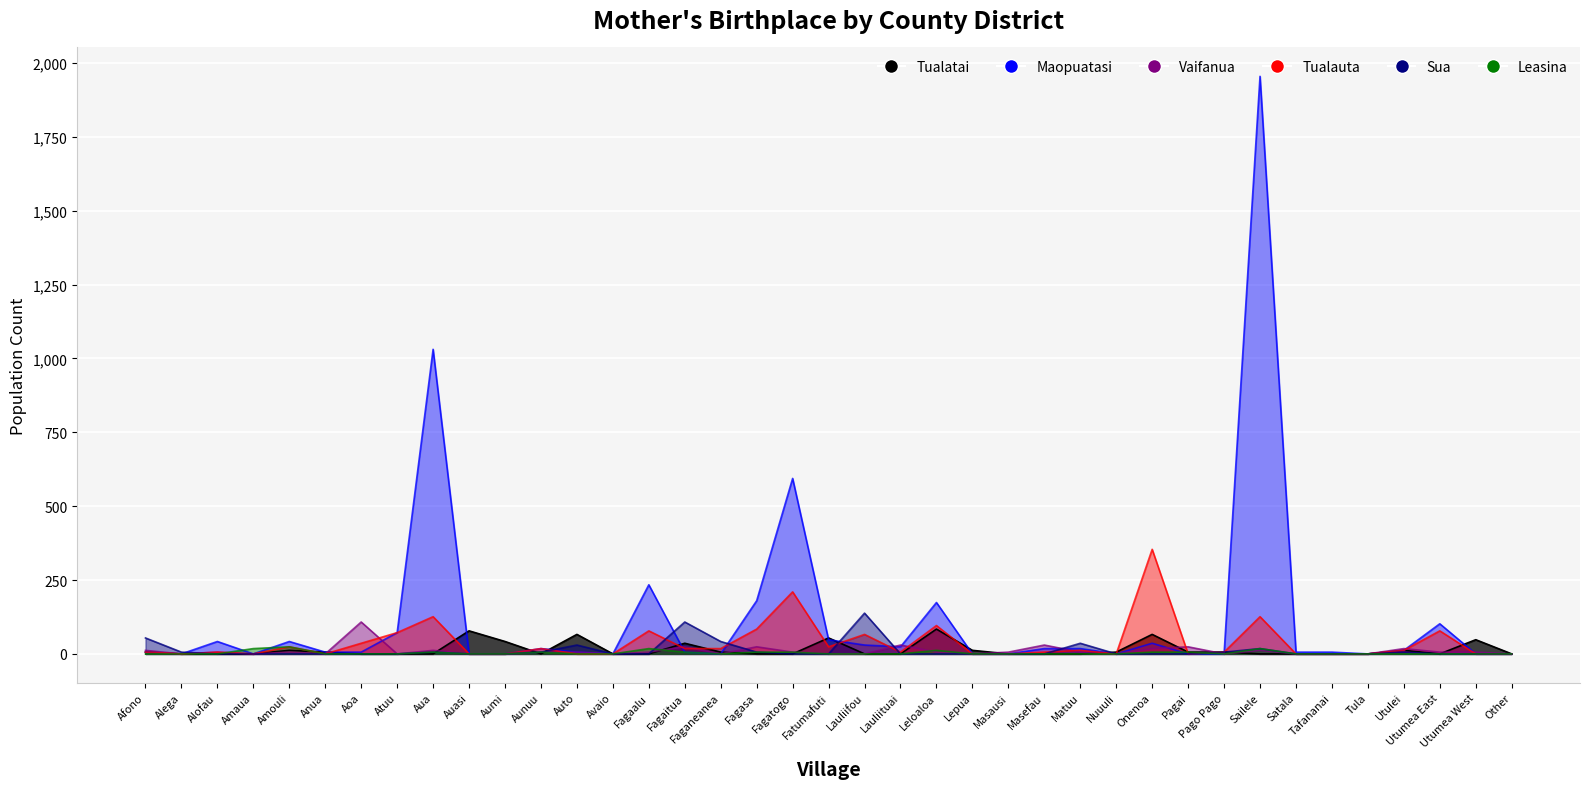

Reading right to left, what are all the values shown in this chart?

Tualatai: 0	48	0	12	0	0	0	0	6	6	66	6	0	0	0	12	84	0	0	54	0	0	6	36	0	0	66	0	42	78	0	0	0	6	12	0	0	0	6
Maopuatasi: 0	0	102	12	0	6	6	1955	0	0	36	0	18	18	0	0	174	24	30	48	594	180	0	6	234	0	6	18	0	0	1031	72	6	6	42	0	42	0	6
Vaifanua: 0	6	6	18	0	0	0	12	0	24	18	0	6	30	6	0	6	30	0	0	6	24	0	24	6	0	6	6	0	0	12	0	108	0	6	0	6	0	12
Tualauta: 0	0	78	12	0	0	0	126	6	0	354	0	12	6	0	0	96	6	66	24	210	84	18	18	78	0	0	18	0	0	126	72	36	0	24	0	6	0	6
Sua: 0	0	0	6	0	0	0	18	6	0	0	0	36	0	0	0	0	0	138	0	0	6	42	108	0	0	30	6	0	0	6	0	0	0	0	0	0	6	54
Leasina: 0	0	0	0	0	0	0	18	0	6	6	0	0	0	0	0	12	0	0	0	6	6	0	6	18	0	0	6	0	0	6	0	0	0	24	18	0	0	0